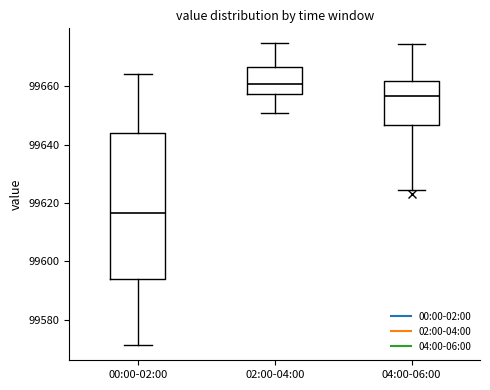

Reading left to right, read every box against the y-axis: the position of its median line, the range the box covers, and the ends of its whiskers. The values are not printed on the chart, so give them approximately, as read against the axis.

00:00-02:00: median 99616, box 99594 to 99644, whiskers 99572 to 99664
02:00-04:00: median 99660, box 99658 to 99666, whiskers 99650 to 99674
04:00-06:00: median 99656, box 99646 to 99662, whiskers 99624 to 99674